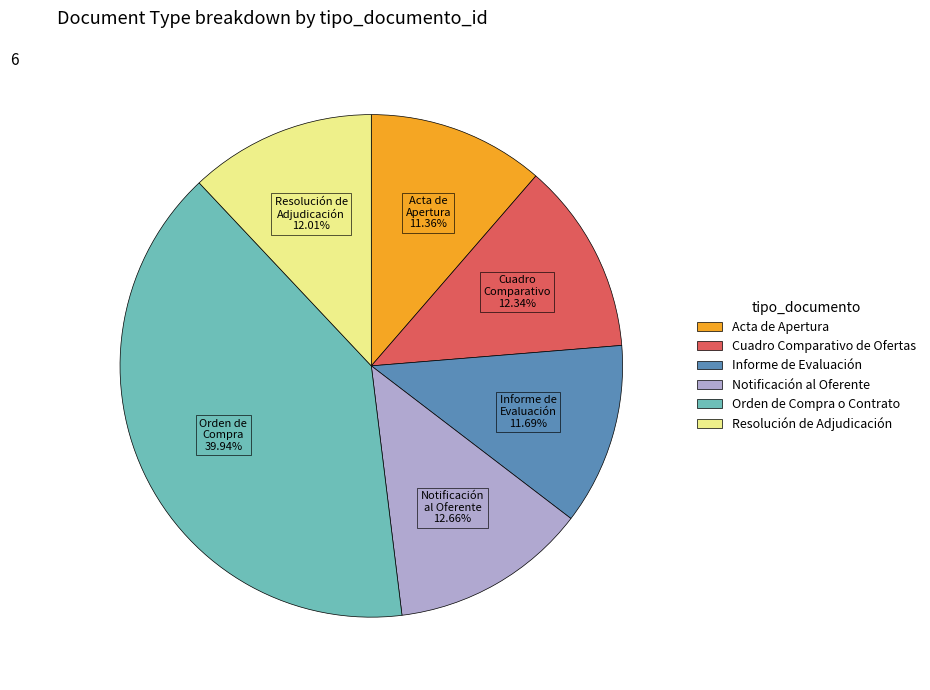

How many slices are in this pie chart?

6